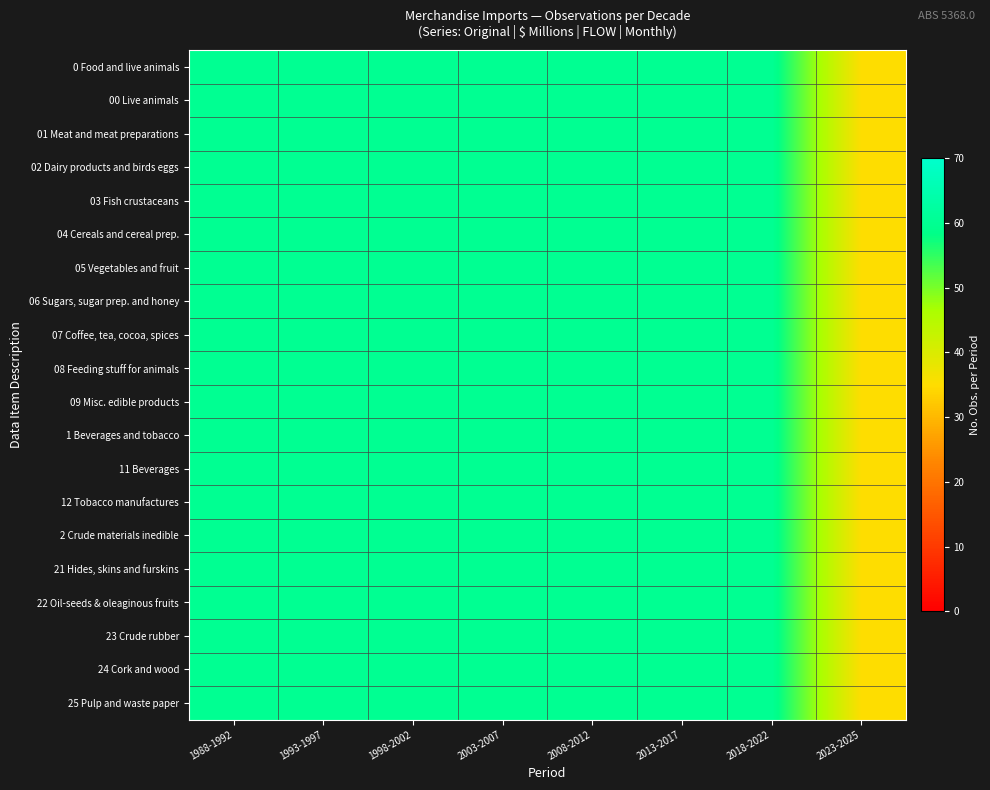

Reading left to right, list all the values displayed in this chart.

0 Food and live animals: 1988-1992=60	1993-1997=60	1998-2002=60	2003-2007=60	2008-2012=60	2013-2017=60	2018-2022=60	2023-2025=35
00 Live animals: 1988-1992=60	1993-1997=60	1998-2002=60	2003-2007=60	2008-2012=60	2013-2017=60	2018-2022=60	2023-2025=35
01 Meat and meat preparations: 1988-1992=60	1993-1997=60	1998-2002=60	2003-2007=60	2008-2012=60	2013-2017=60	2018-2022=60	2023-2025=35
02 Dairy products and birds eggs: 1988-1992=60	1993-1997=60	1998-2002=60	2003-2007=60	2008-2012=60	2013-2017=60	2018-2022=60	2023-2025=35
03 Fish crustaceans: 1988-1992=60	1993-1997=60	1998-2002=60	2003-2007=60	2008-2012=60	2013-2017=60	2018-2022=60	2023-2025=35
04 Cereals and cereal prep.: 1988-1992=60	1993-1997=60	1998-2002=60	2003-2007=60	2008-2012=60	2013-2017=60	2018-2022=60	2023-2025=35
05 Vegetables and fruit: 1988-1992=60	1993-1997=60	1998-2002=60	2003-2007=60	2008-2012=60	2013-2017=60	2018-2022=60	2023-2025=35
06 Sugars, sugar prep. and honey: 1988-1992=60	1993-1997=60	1998-2002=60	2003-2007=60	2008-2012=60	2013-2017=60	2018-2022=60	2023-2025=35
07 Coffee, tea, cocoa, spices: 1988-1992=60	1993-1997=60	1998-2002=60	2003-2007=60	2008-2012=60	2013-2017=60	2018-2022=60	2023-2025=35
08 Feeding stuff for animals: 1988-1992=60	1993-1997=60	1998-2002=60	2003-2007=60	2008-2012=60	2013-2017=60	2018-2022=60	2023-2025=35
09 Misc. edible products: 1988-1992=60	1993-1997=60	1998-2002=60	2003-2007=60	2008-2012=60	2013-2017=60	2018-2022=60	2023-2025=35
1 Beverages and tobacco: 1988-1992=60	1993-1997=60	1998-2002=60	2003-2007=60	2008-2012=60	2013-2017=60	2018-2022=60	2023-2025=35
11 Beverages: 1988-1992=60	1993-1997=60	1998-2002=60	2003-2007=60	2008-2012=60	2013-2017=60	2018-2022=60	2023-2025=35
12 Tobacco manufactures: 1988-1992=60	1993-1997=60	1998-2002=60	2003-2007=60	2008-2012=60	2013-2017=60	2018-2022=60	2023-2025=35
2 Crude materials inedible: 1988-1992=60	1993-1997=60	1998-2002=60	2003-2007=60	2008-2012=60	2013-2017=60	2018-2022=60	2023-2025=35
21 Hides, skins and furskins: 1988-1992=60	1993-1997=60	1998-2002=60	2003-2007=60	2008-2012=60	2013-2017=60	2018-2022=60	2023-2025=35
22 Oil-seeds & oleaginous fruits: 1988-1992=60	1993-1997=60	1998-2002=60	2003-2007=60	2008-2012=60	2013-2017=60	2018-2022=60	2023-2025=35
23 Crude rubber: 1988-1992=60	1993-1997=60	1998-2002=60	2003-2007=60	2008-2012=60	2013-2017=60	2018-2022=60	2023-2025=35
24 Cork and wood: 1988-1992=60	1993-1997=60	1998-2002=60	2003-2007=60	2008-2012=60	2013-2017=60	2018-2022=60	2023-2025=35
25 Pulp and waste paper: 1988-1992=60	1993-1997=60	1998-2002=60	2003-2007=60	2008-2012=60	2013-2017=60	2018-2022=60	2023-2025=35